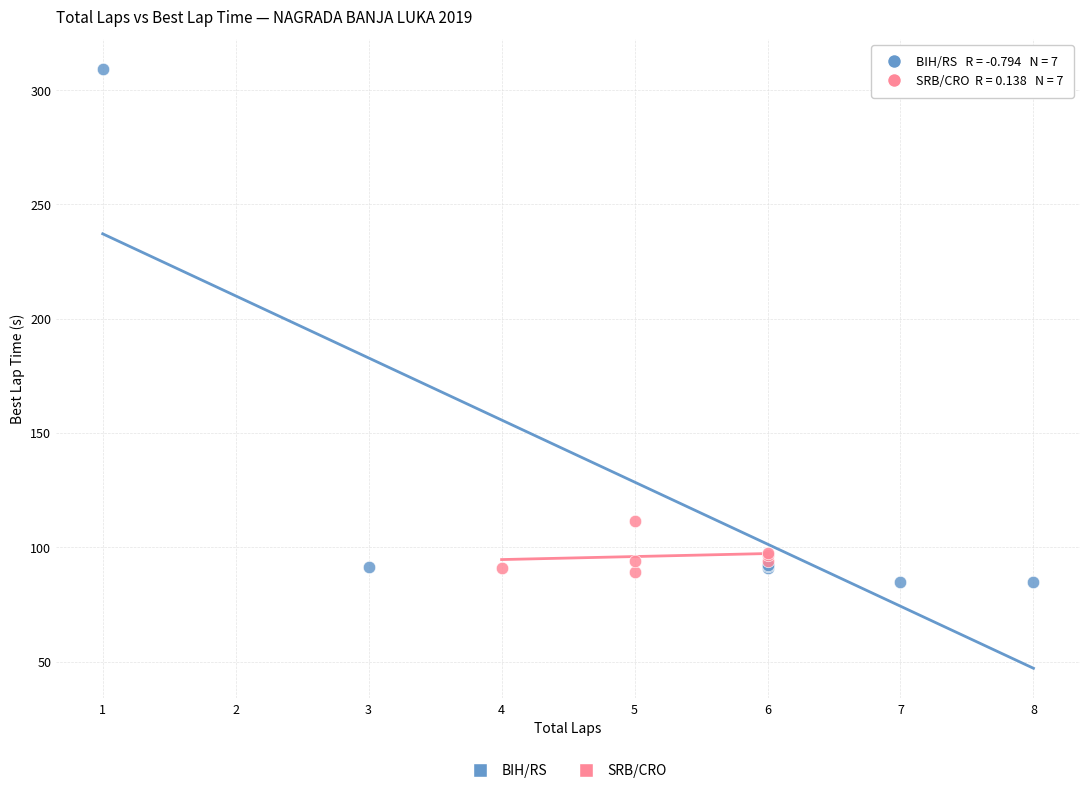

Which series contains the highest Y value?

BIH/RS